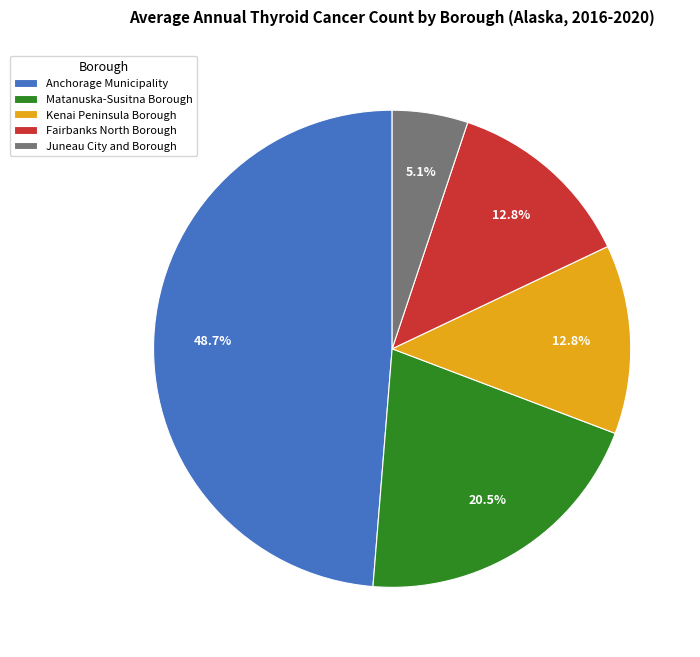

To the nearest percent, what percentage of the pie is Fairbanks North Borough?

13%